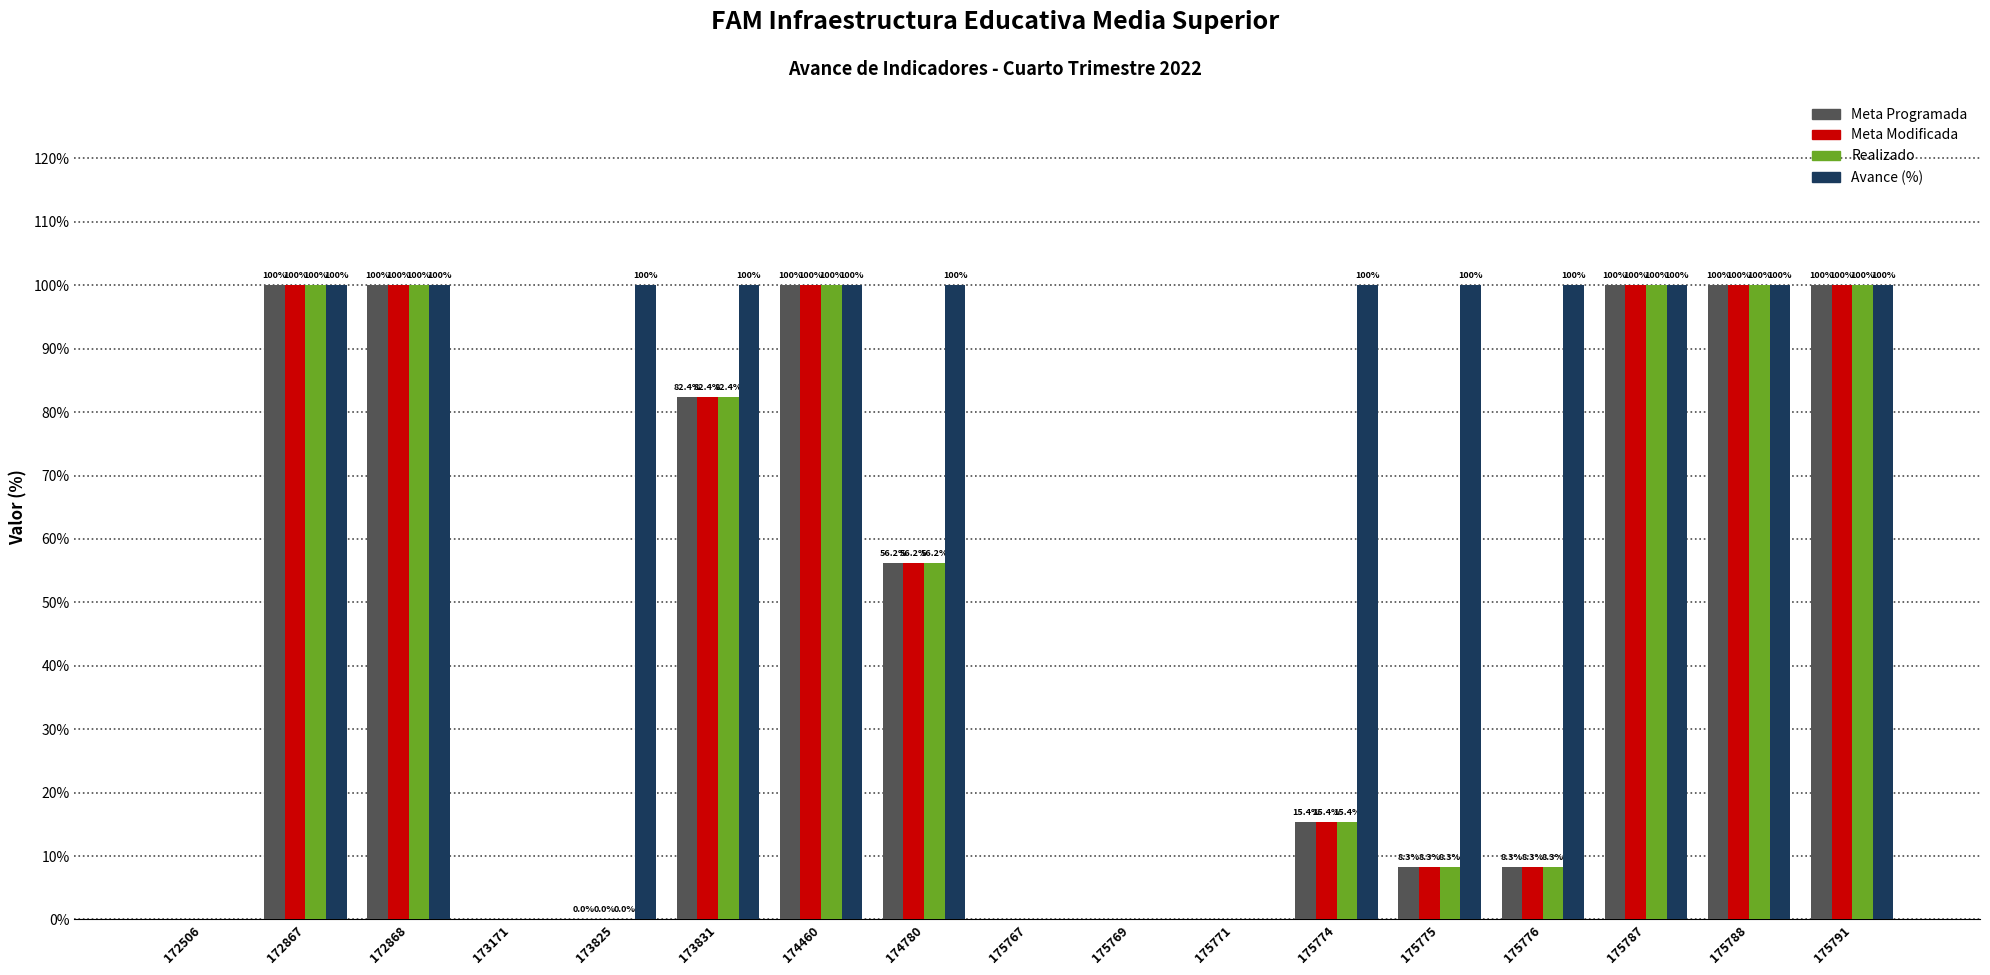

What is the average value of the Meta Modificada series?

45.3